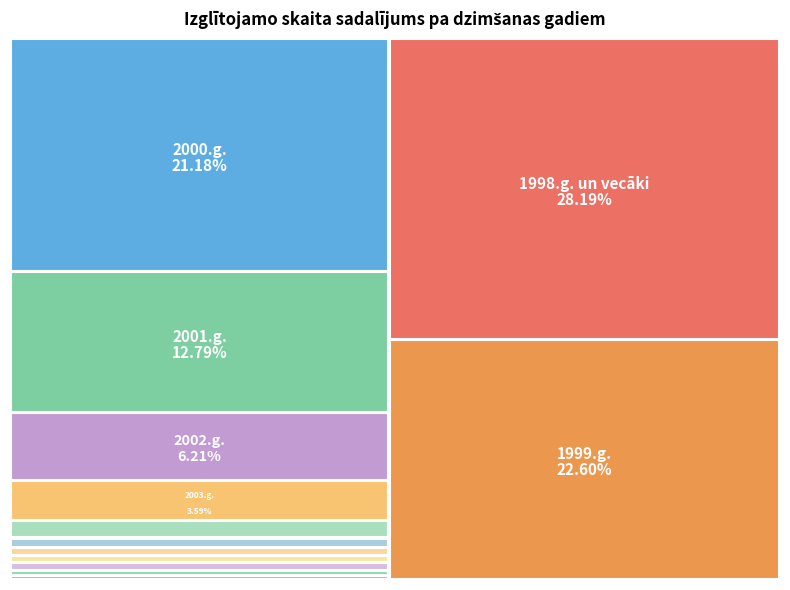

Is there a majority slice in this chart?

No